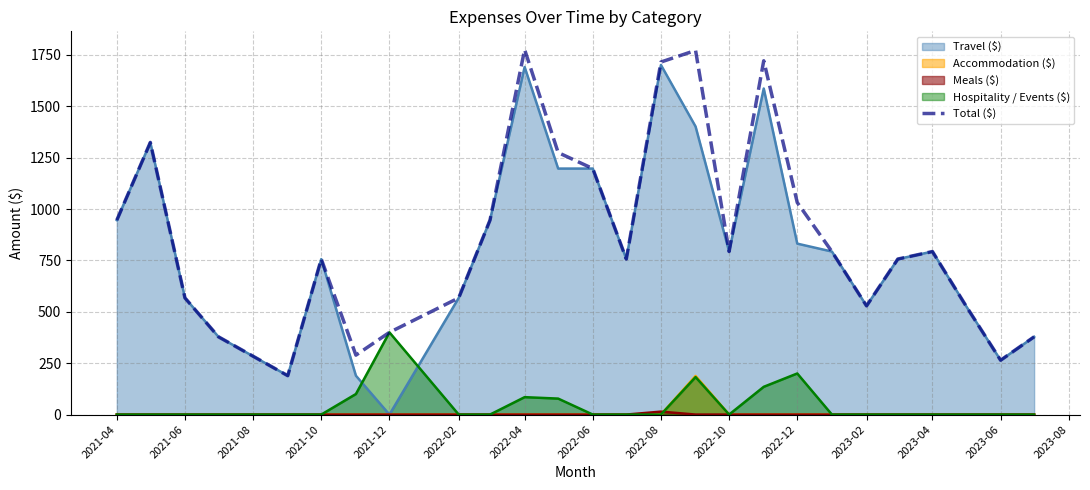

What is the greatest value displayed?

1776.2